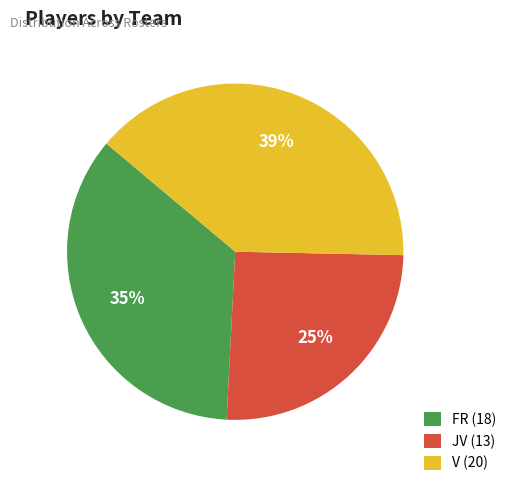

To the nearest percent, what is the combined percentage of JV and V?

65%